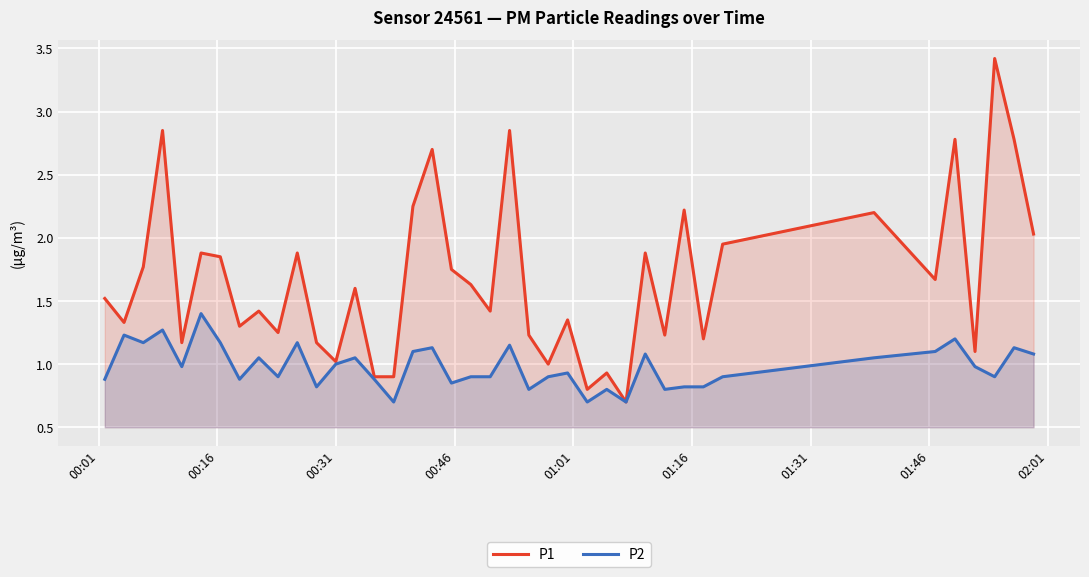

How many lines are shown in the chart?

2